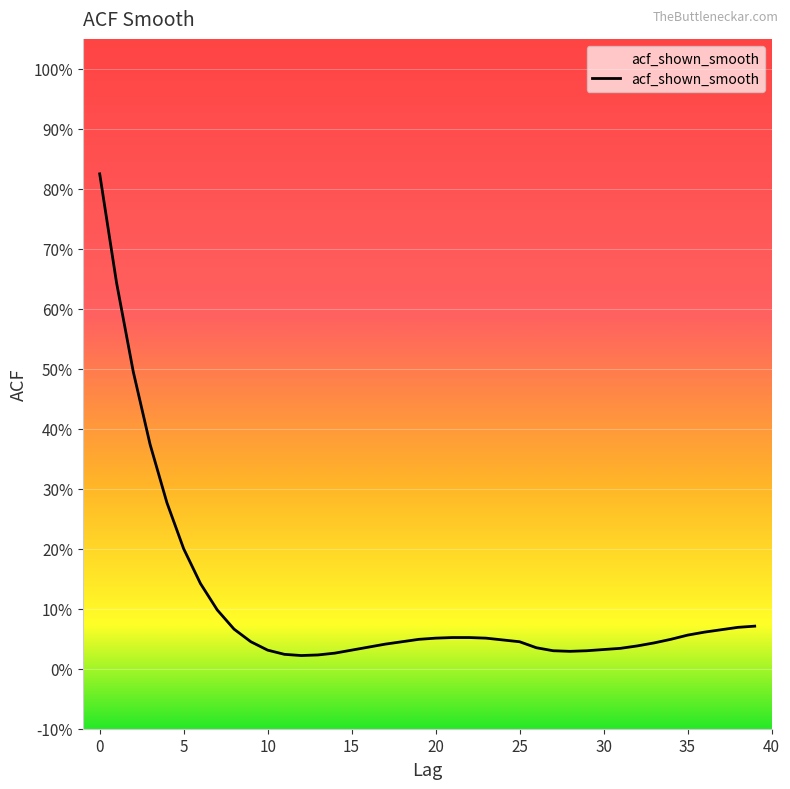

List the labels in order of value, smallest first.

12, 13, 11, 14, 28, 27, 29, 10, 15, 30, 31, 26, 16, 32, 17, 33, 9, 18, 25, 24, 19, 34, 20, 23, 21, 22, 35, 36, 37, 8, 38, 39, 7, 6, 5, 4, 3, 2, 1, 0